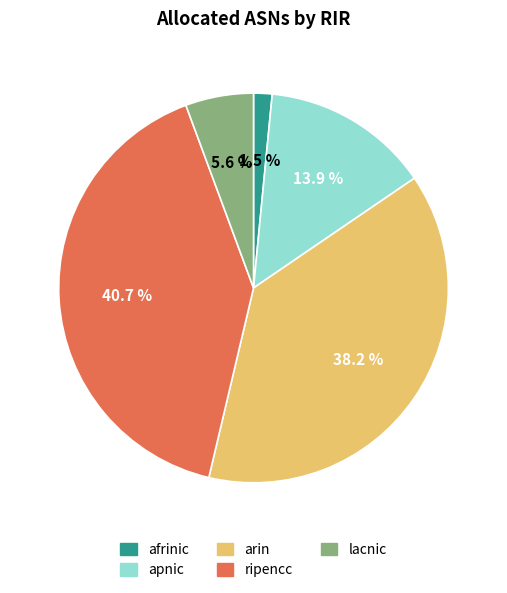

Count the number of slices in the pie.

5